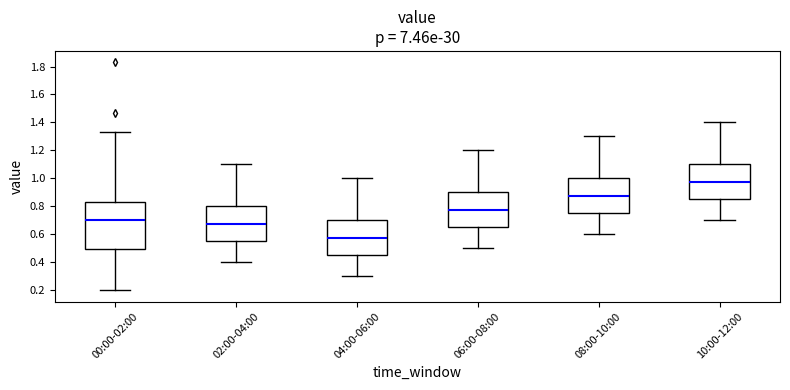

Reading left to right, read every box against the y-axis: the position of its median line, the range the box covers, and the ends of its whiskers. The values are not printed on the chart, so give them approximately, as read against the axis.

00:00-02:00: median 0.70, box 0.50 to 0.84, whiskers 0.20 to 1.34
02:00-04:00: median 0.68, box 0.56 to 0.80, whiskers 0.40 to 1.10
04:00-06:00: median 0.58, box 0.46 to 0.70, whiskers 0.30 to 1.00
06:00-08:00: median 0.78, box 0.66 to 0.90, whiskers 0.50 to 1.20
08:00-10:00: median 0.88, box 0.76 to 1.00, whiskers 0.60 to 1.30
10:00-12:00: median 0.98, box 0.86 to 1.10, whiskers 0.70 to 1.40